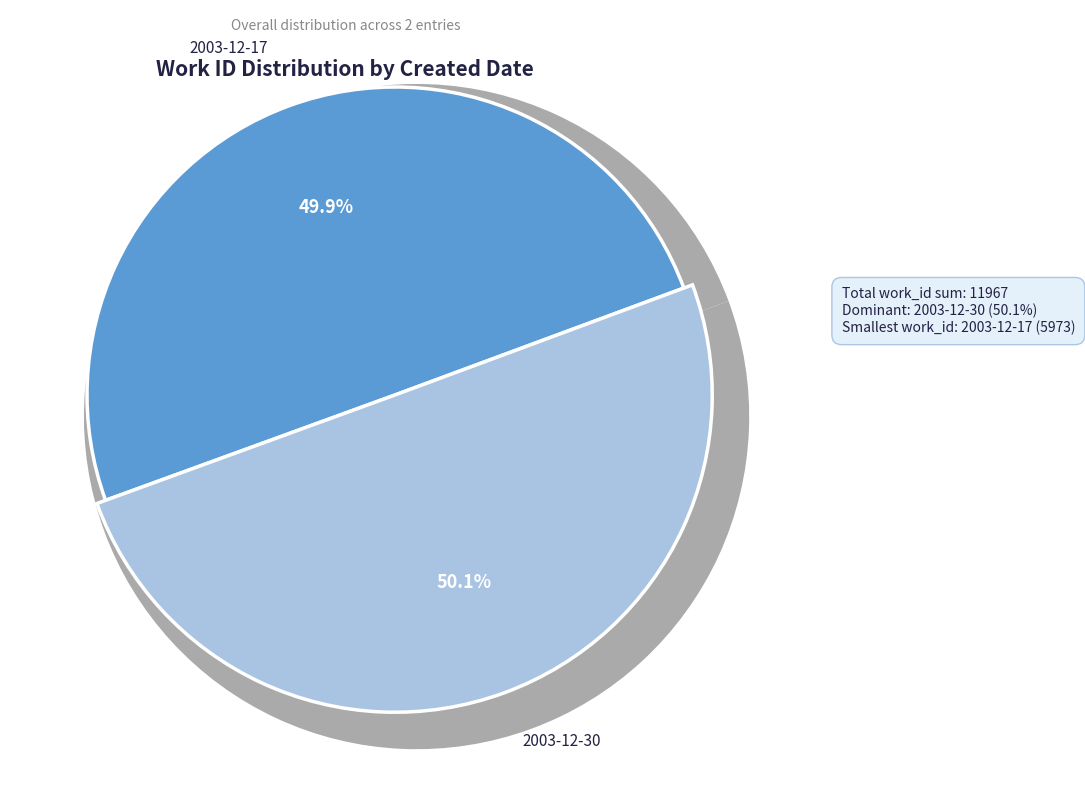

How many slices are in this pie chart?

2